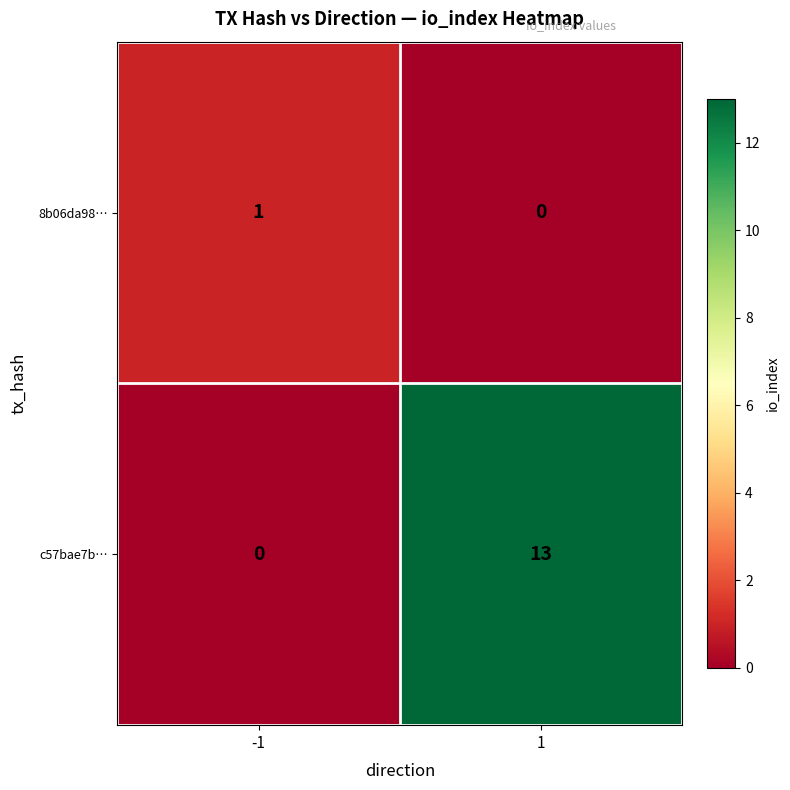

Between -1 and 1, which series saw the biggest shift?

c57bae7b…